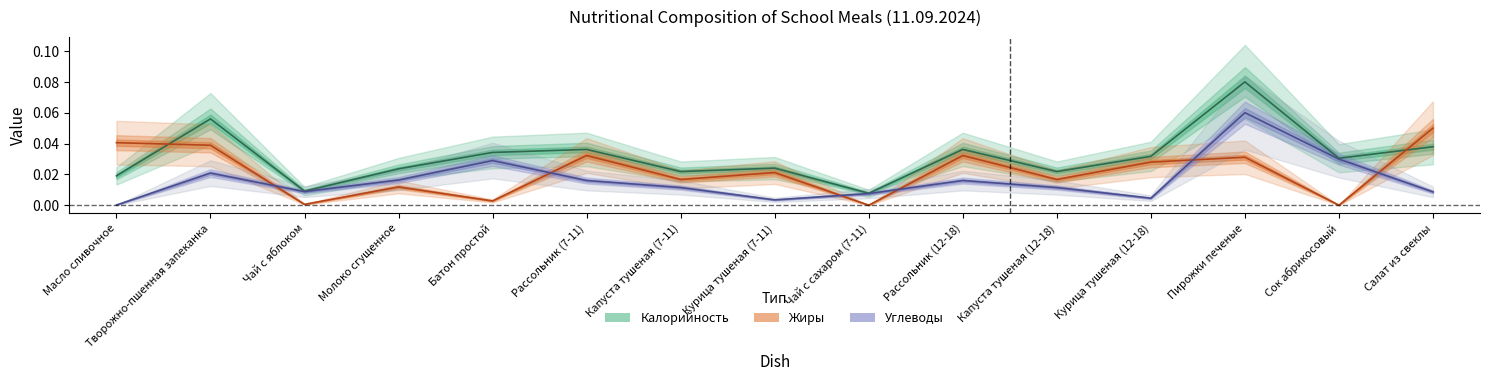

At which label is Жиры closest to 0?

Чай с сахаром (7-11)